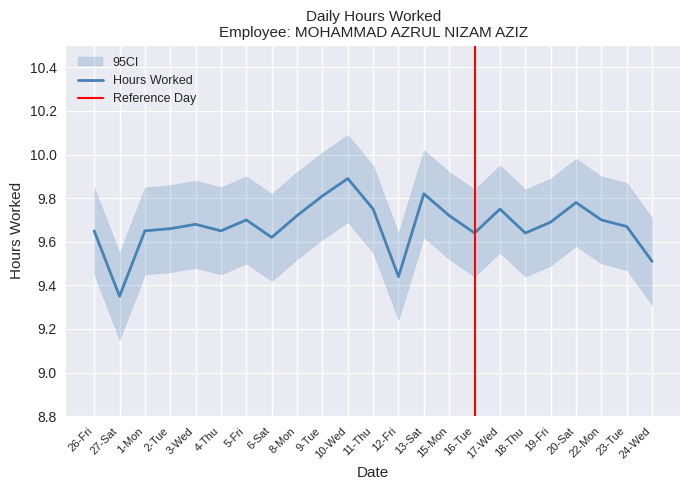

Rank the categories by value from lowest to highest.

27-Sat, 12-Fri, 24-Wed, 6-Sat, 16-Tue, 18-Thu, 26-Fri, 1-Mon, 4-Thu, 2-Tue, 23-Tue, 3-Wed, 19-Fri, 5-Fri, 22-Mon, 8-Mon, 15-Mon, 11-Thu, 17-Wed, 20-Sat, 9-Tue, 13-Sat, 10-Wed